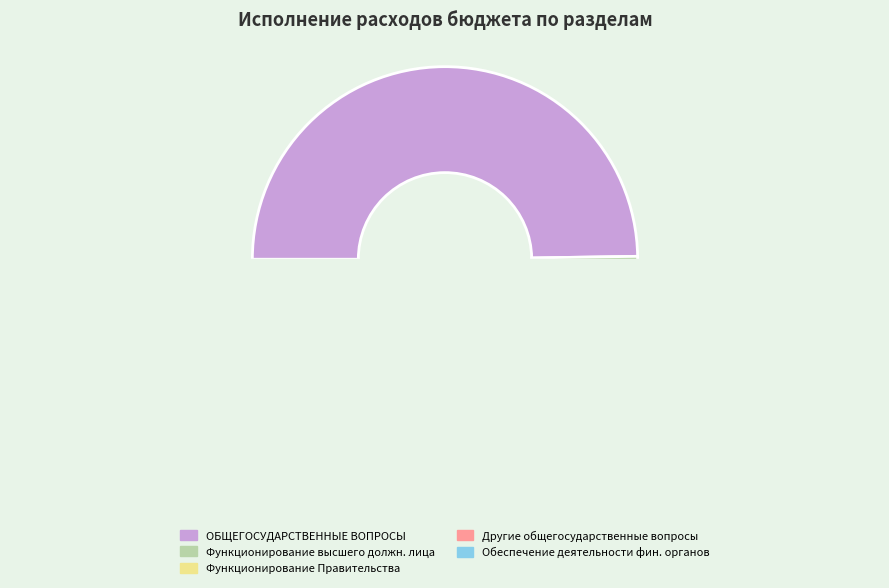

What is the change in value from ОБЩЕГОСУДАРСТВЕННЫЕ ВОПРОСЫ to Функционирование Правительства?

-1479400.4